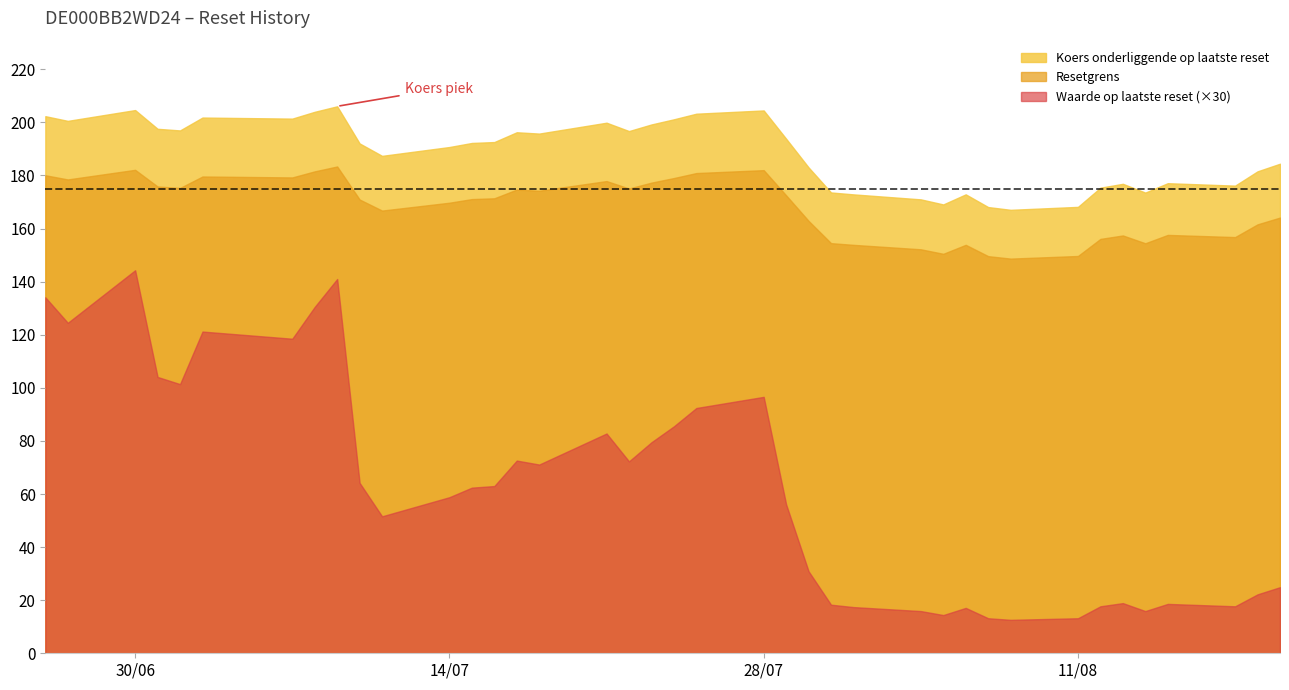

At which category is the sum across all series the highest?

2025-07-09